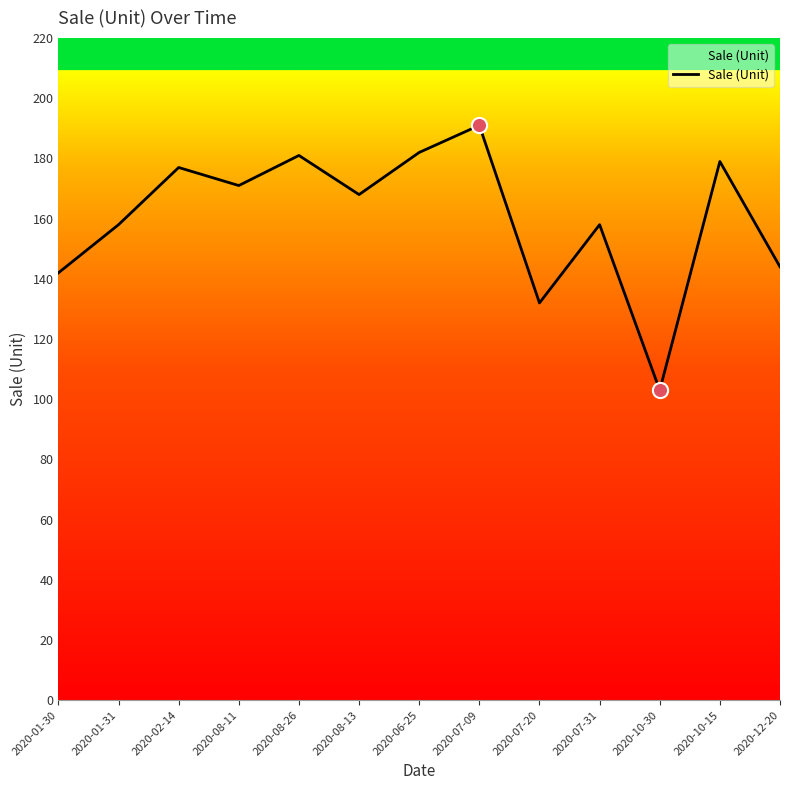

Approximately how many times larger is the value at 2020-01-30 compared to 2020-07-31?

0.9